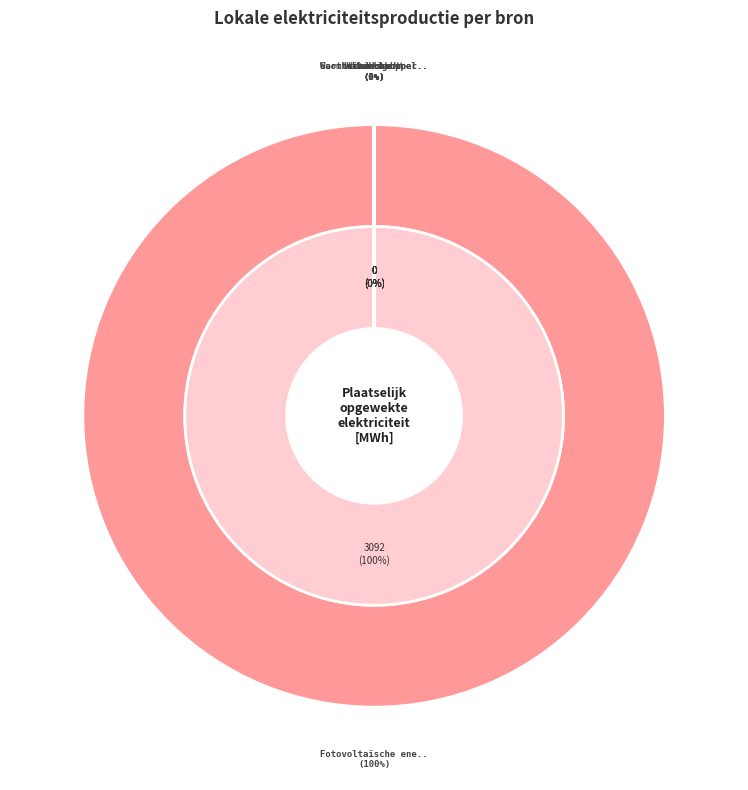

To the nearest percent, what is the difference between the largest and smallest slice percentages?

100%